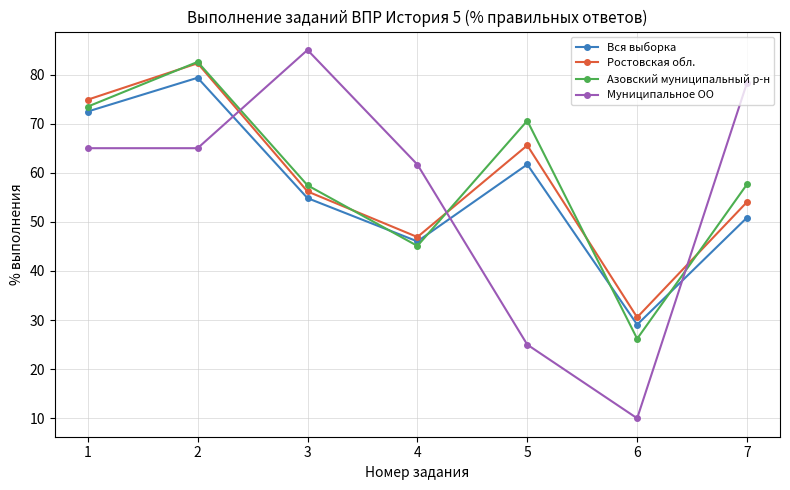

At how many categories does at least one series exceed 64?

5